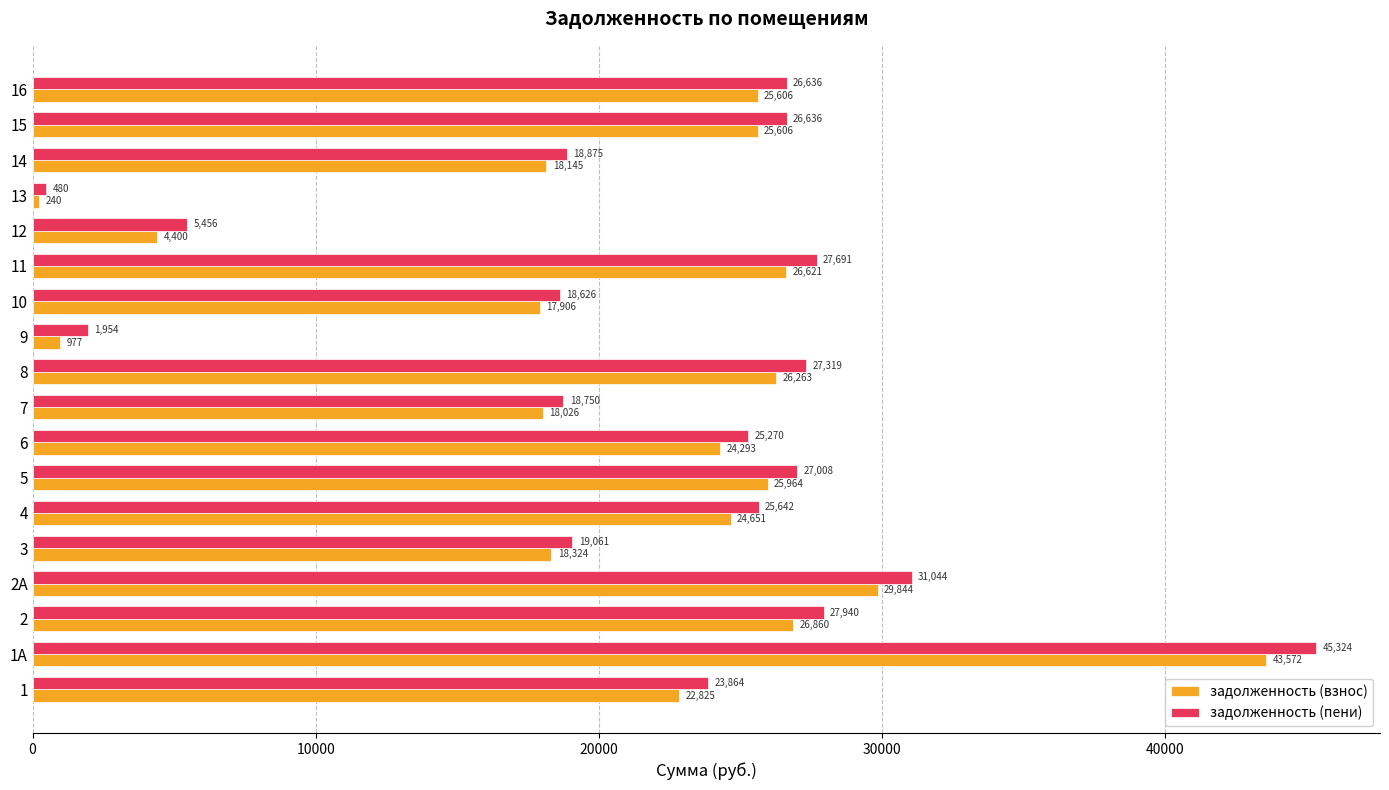

Which series has the largest total across all categories?

задолженность (пени)